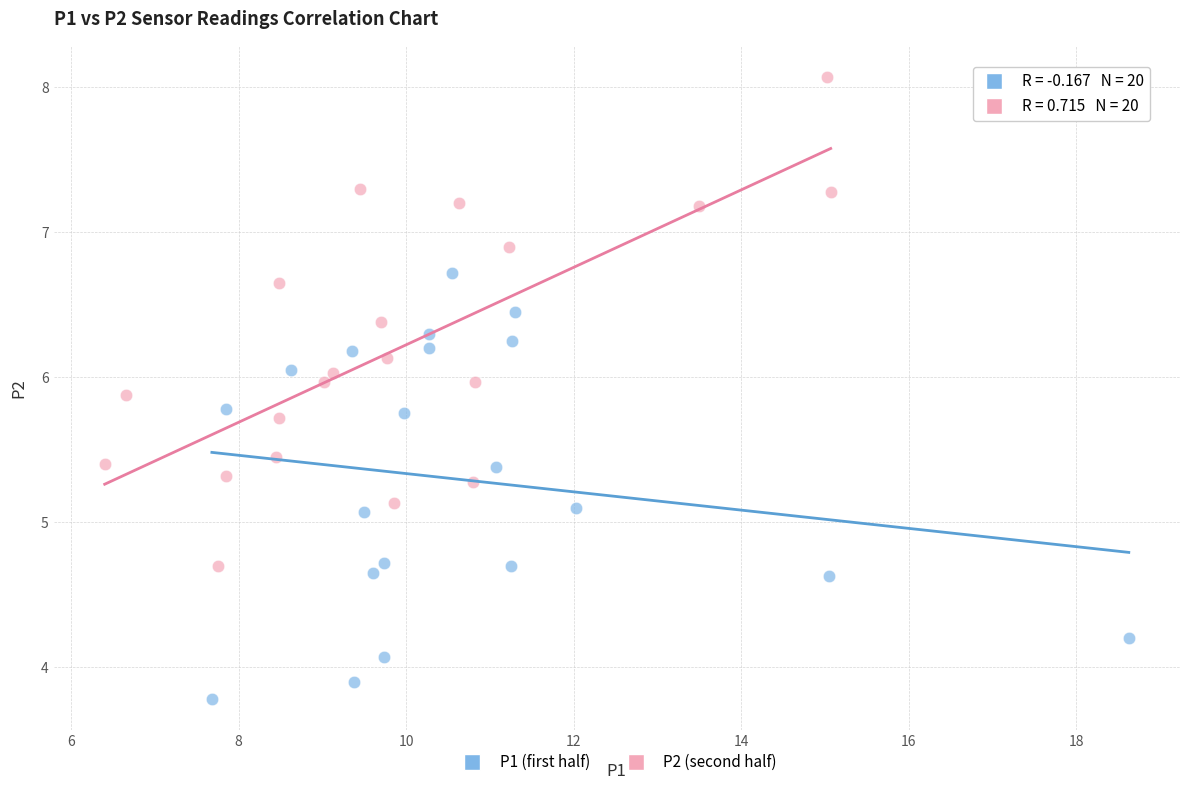

Which series contains the highest Y value?

P2 (second half)